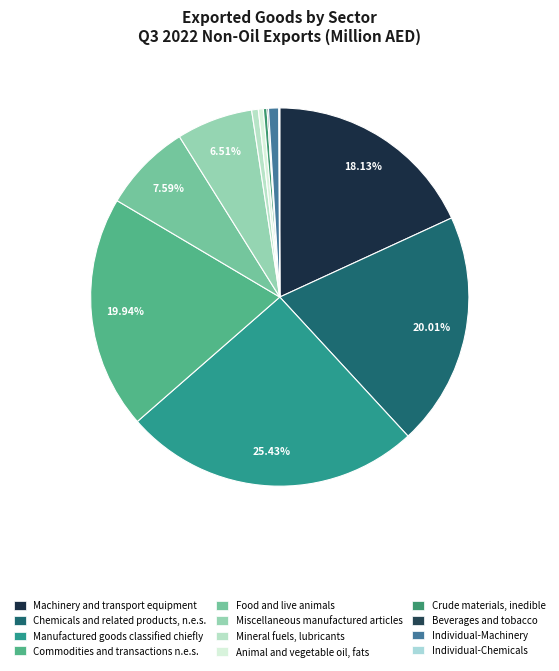

Is there any slice that represents more than half of the pie?

No